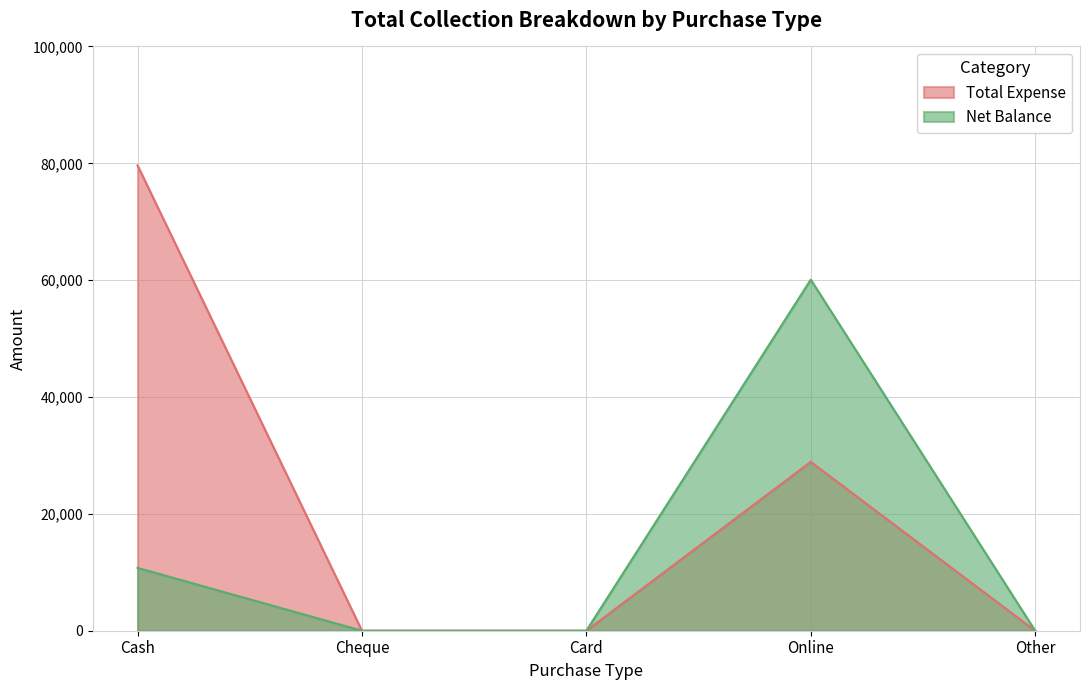

What are all the series names shown in the legend?

Total Expense, Net Balance